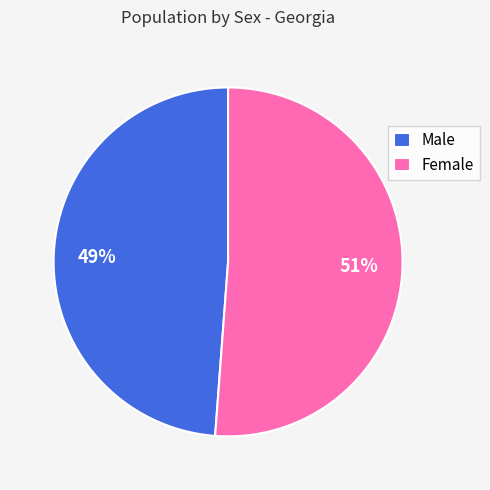

Approximately how many times larger is the value at Female compared to Male?

1.0